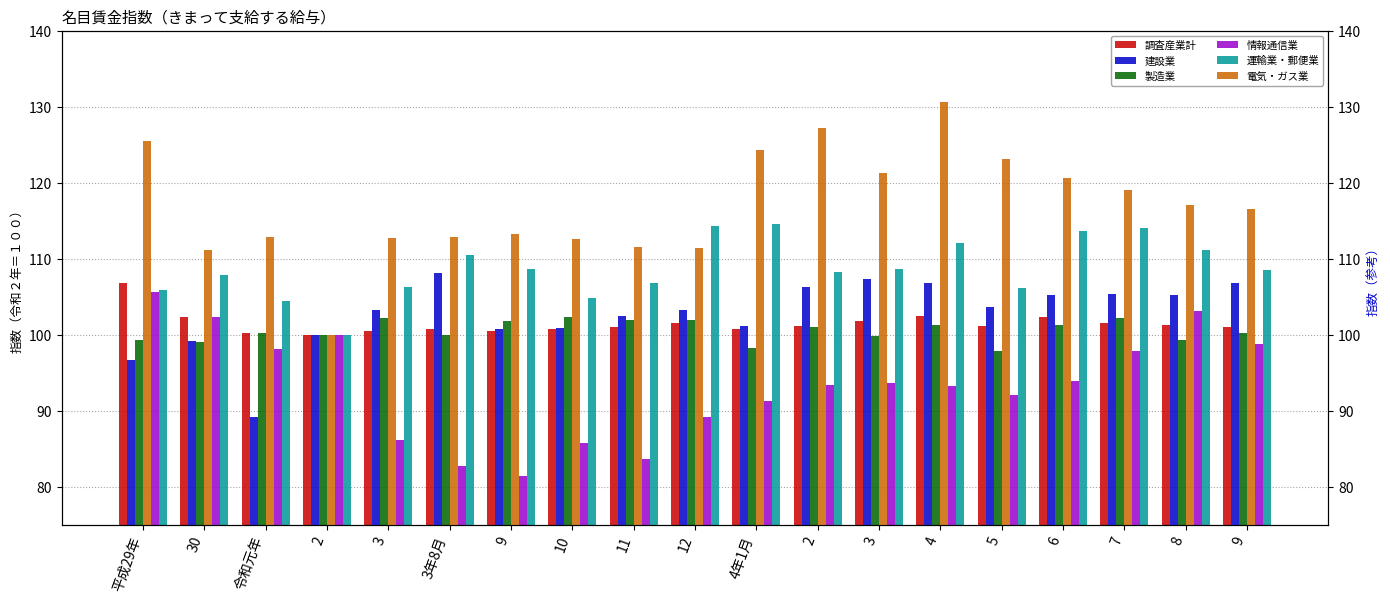

How many groups of bars are there?

19